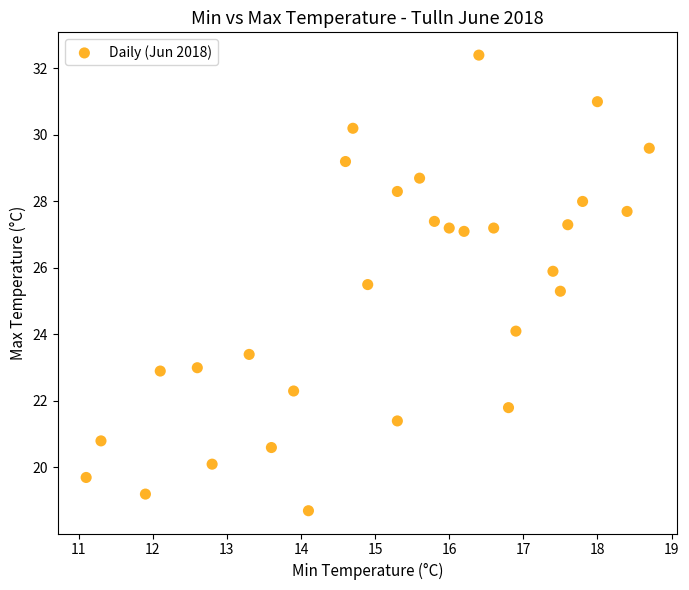

What is the range of X values (max minus min)?

7.6